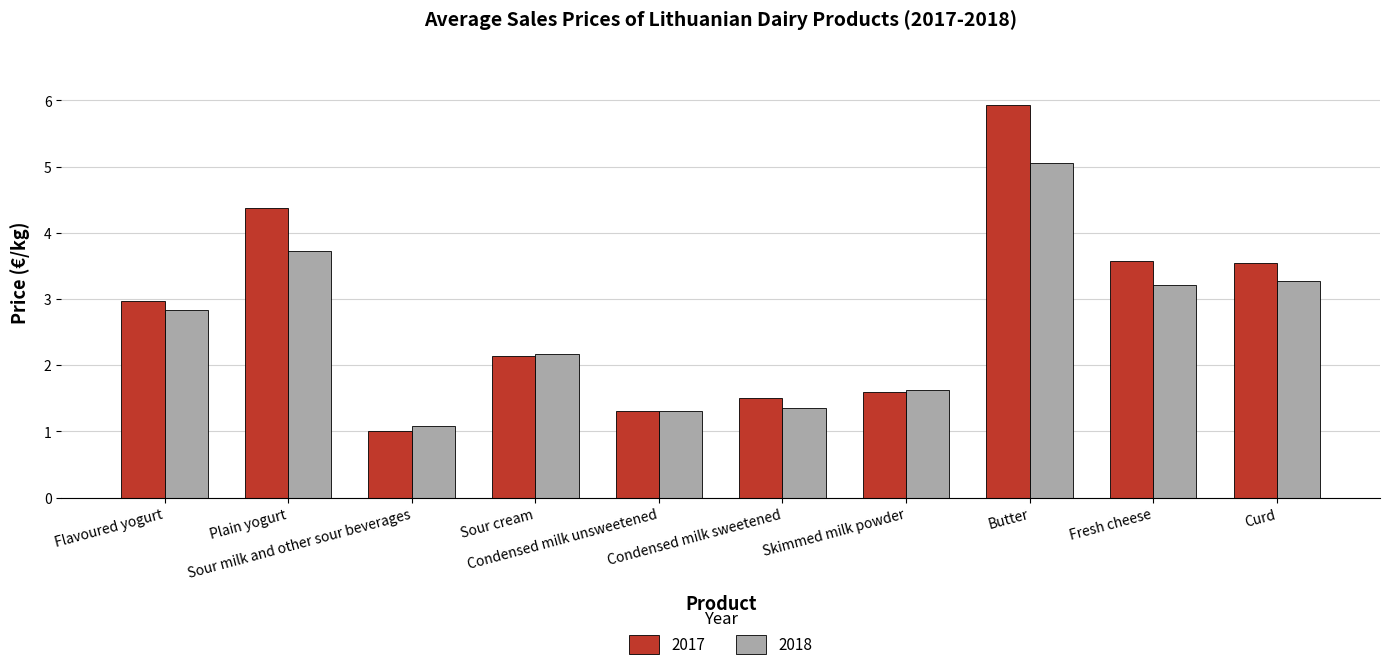

List the series in order of their peak value, highest first.

2017, 2018